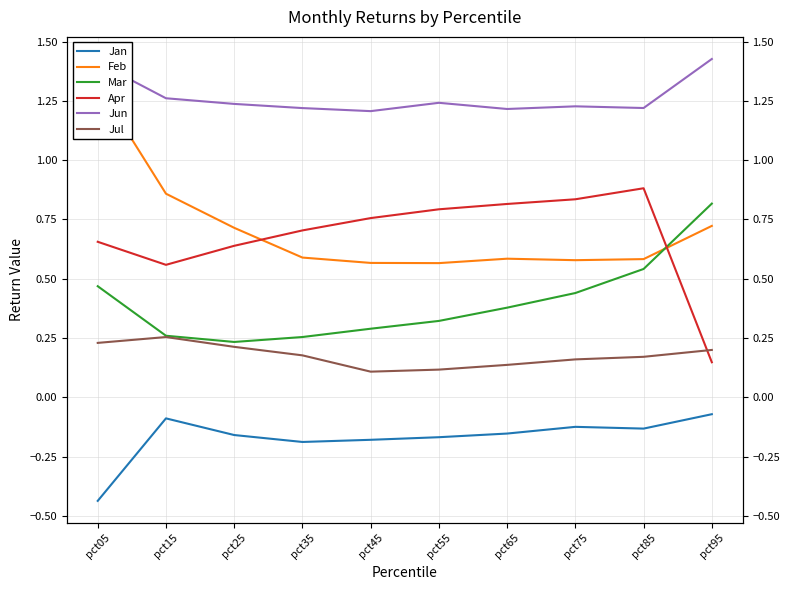

What is the smallest value displayed?

-0.4